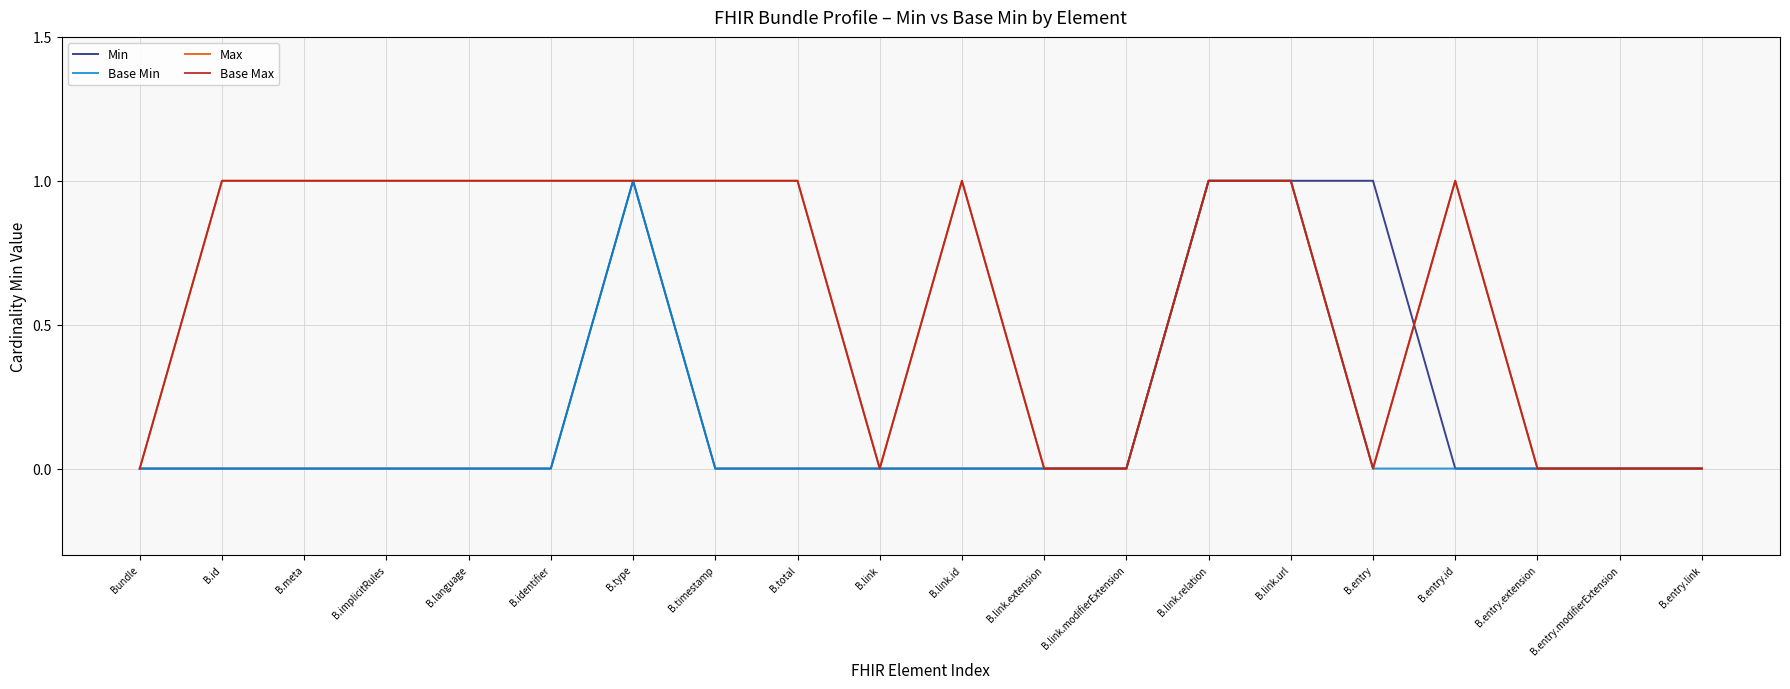

Is this an area chart (filled region under the line)?

No